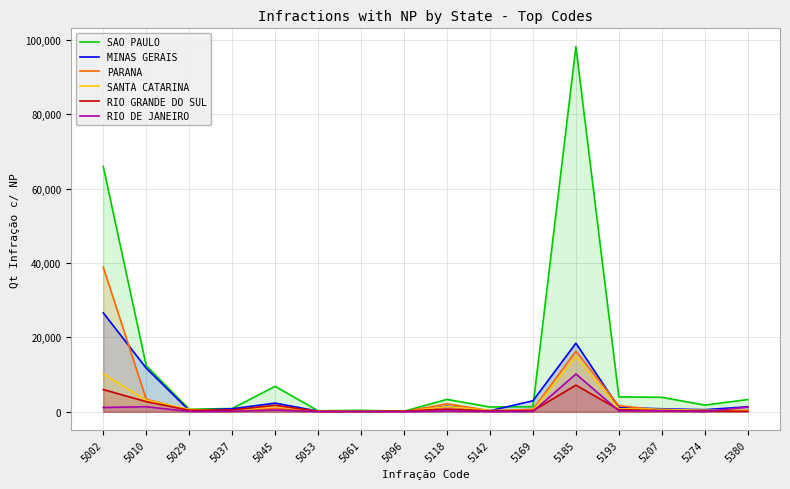

Where is SAO PAULO nearest to the value 49161?

5002